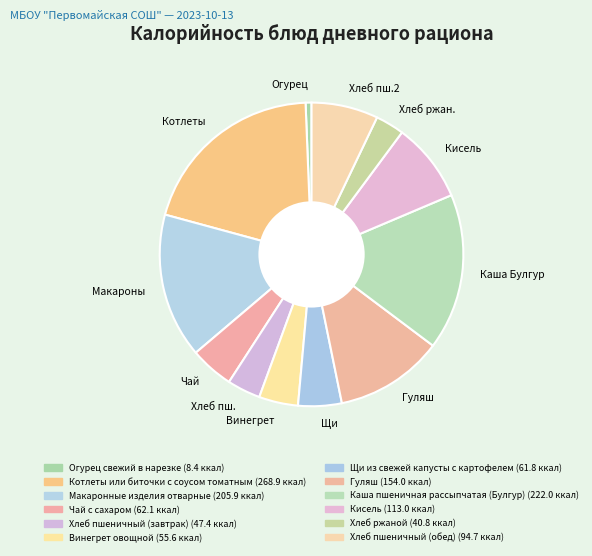

True or false: Винегрет accounts for 10% of the total.

False